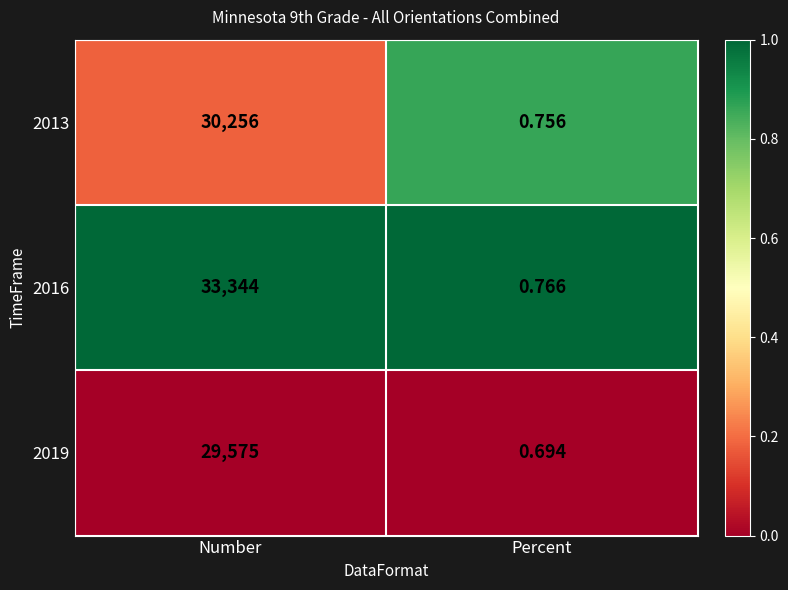

What is the spread (max minus min) of values at Number?

3769.0